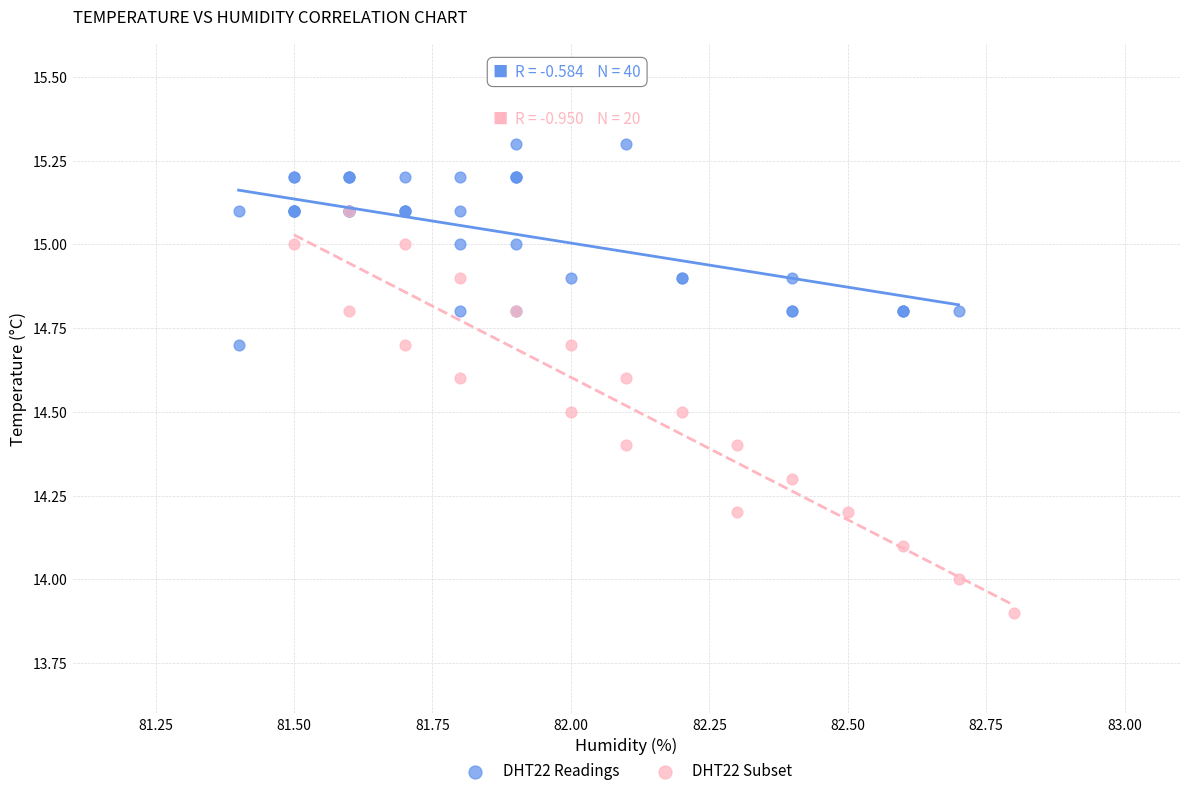

Which series has the largest Y range (max minus min)?

DHT22 Subset